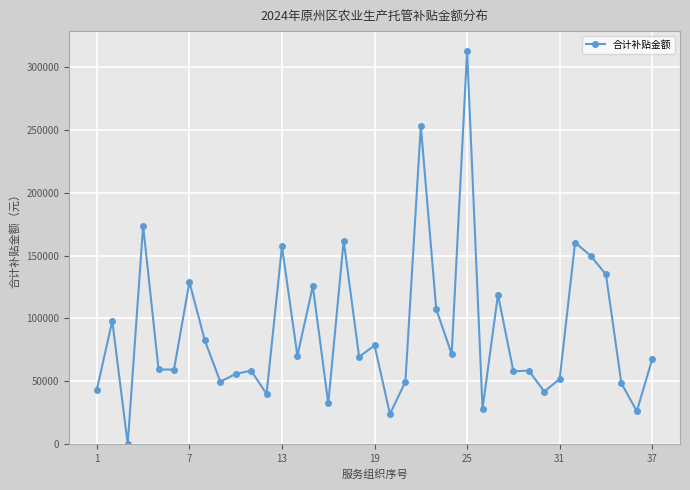

What is the sum of all values?

3309445.7